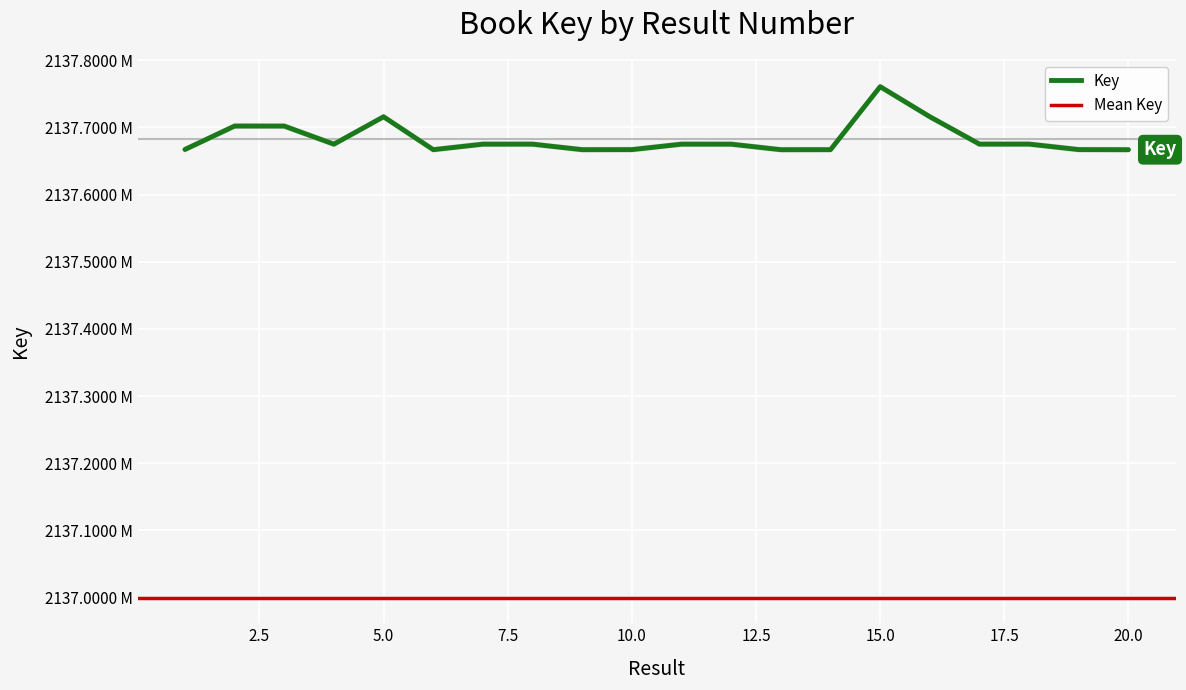

Reading left to right, extract all data points from this chart.

1=2137.7	2=2137.7	3=2137.7	4=2137.7	5=2137.7	6=2137.7	7=2137.7	8=2137.7	9=2137.7	10=2137.7	11=2137.7	12=2137.7	13=2137.7	14=2137.7	15=2137.8	16=2137.7	17=2137.7	18=2137.7	19=2137.7	20=2137.7